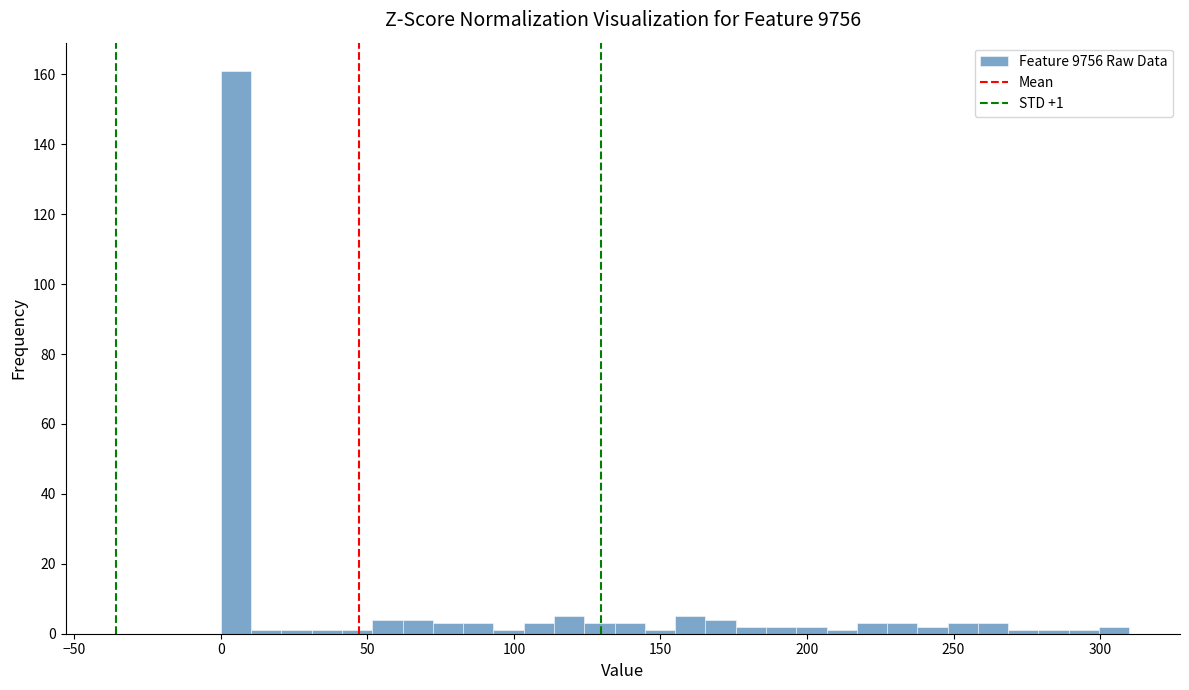

Read against the x-axis, roughly where is the centre of the tallest bar?

5